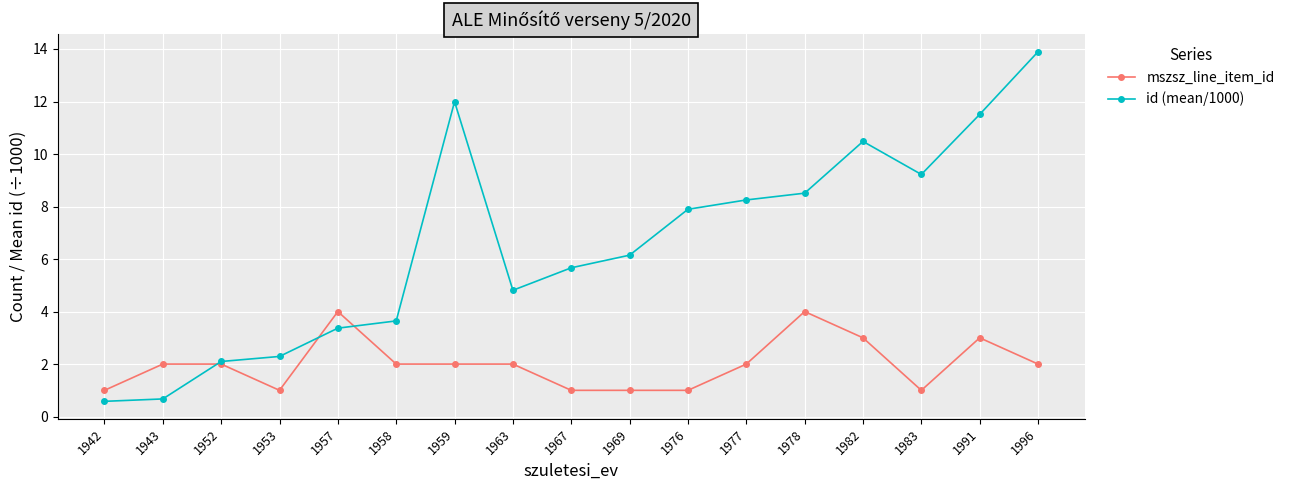

Where does the id (mean/1000) series first go above 6?

1959